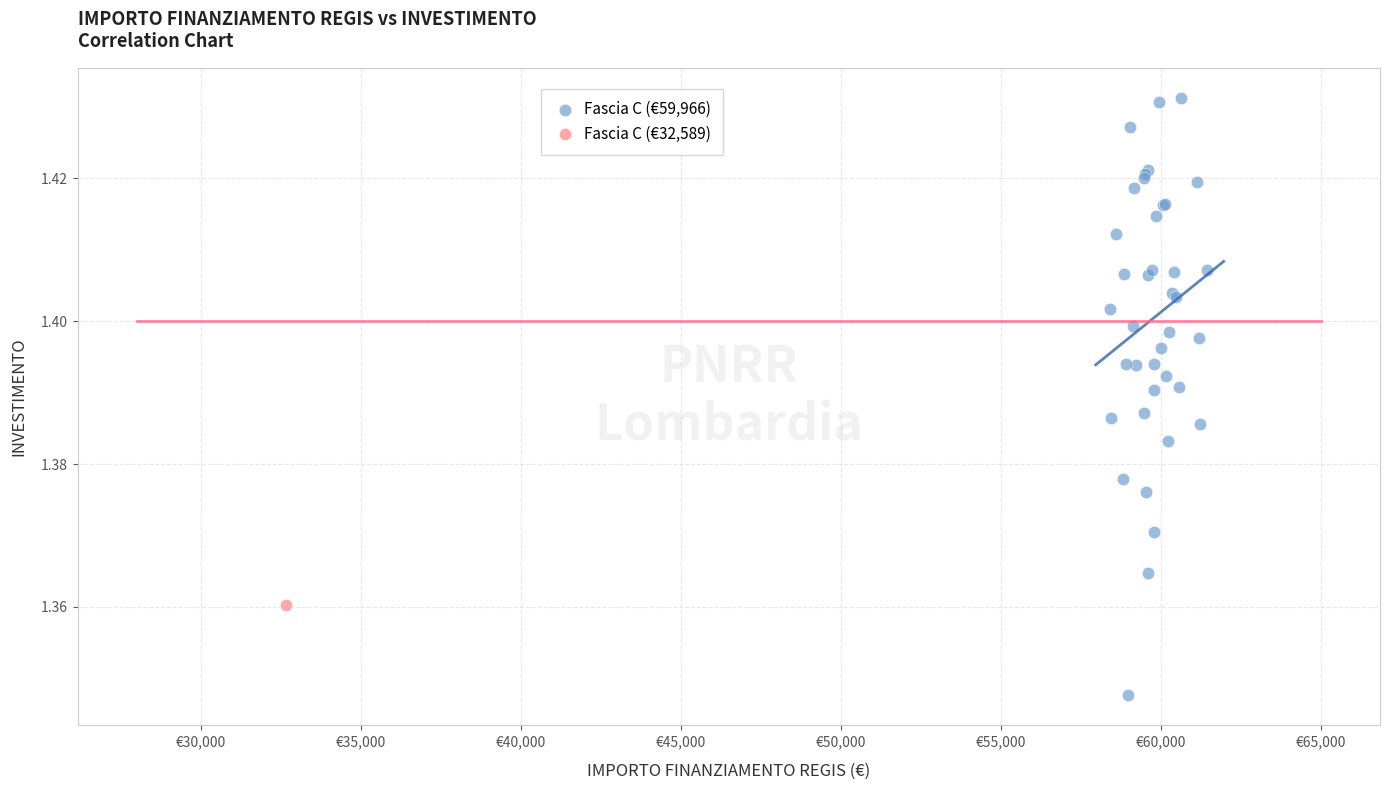

What are all the series names shown in the legend?

Fascia C (€59,966), Fascia C (€32,589)